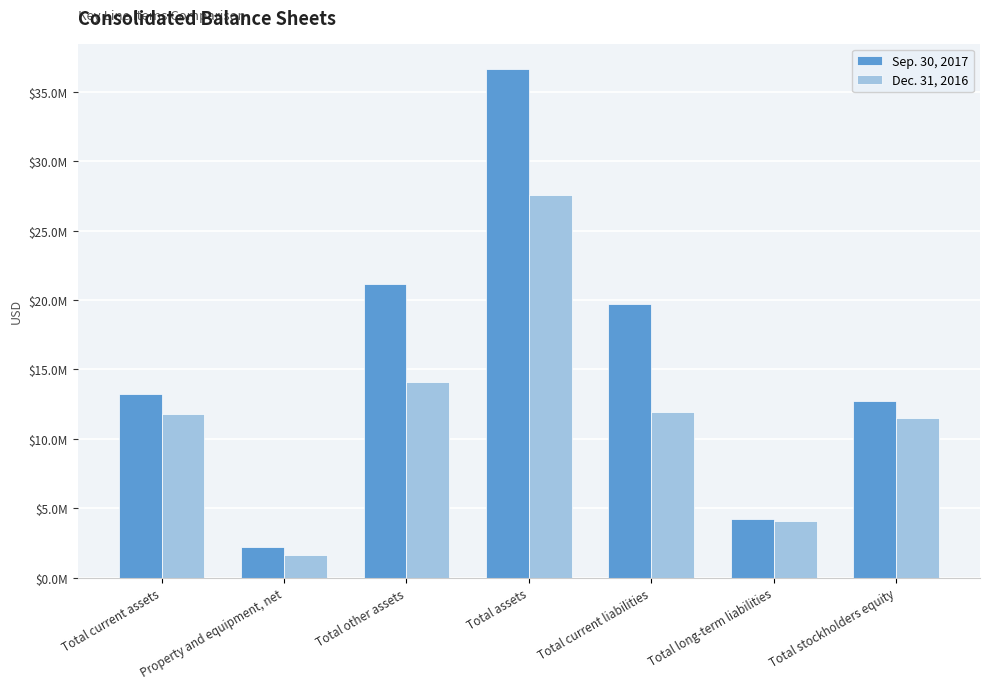

Rank the categories by Sep. 30, 2017 value from lowest to highest.

Property and equipment, net, Total long-term liabilities, Total stockholders equity, Total current assets, Total current liabilities, Total other assets, Total assets